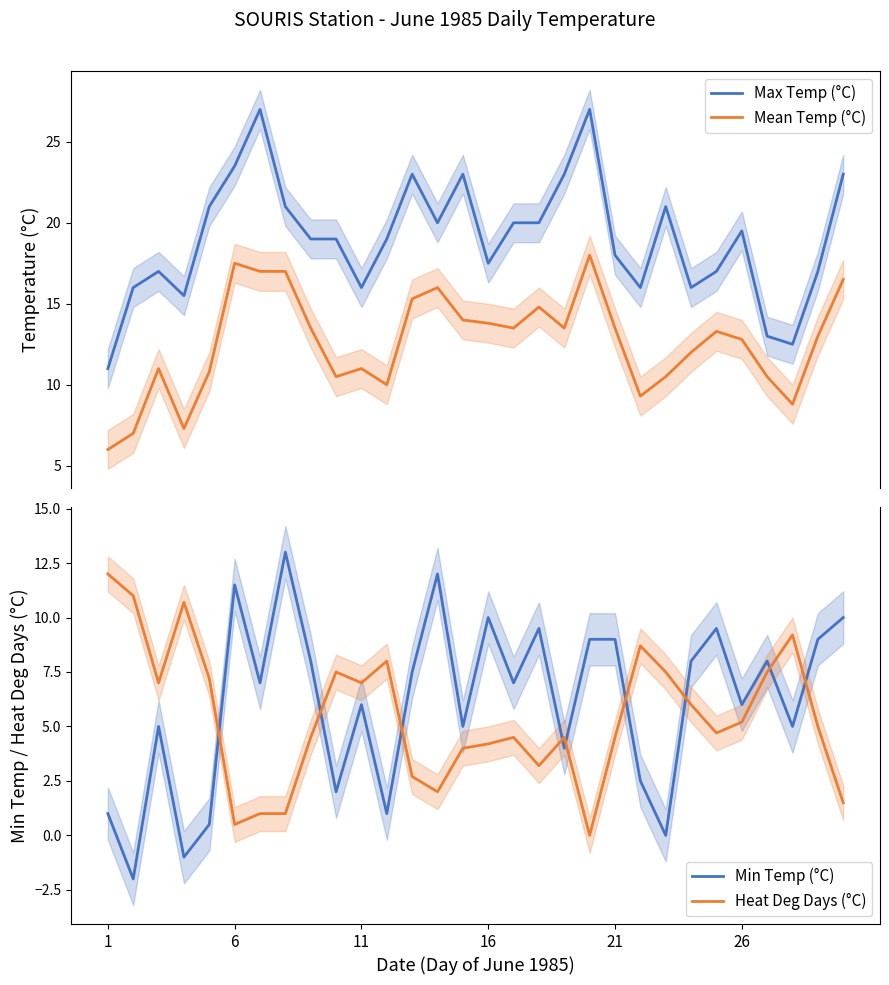

How many data points in Min Temp (°C) are less than 7?

14